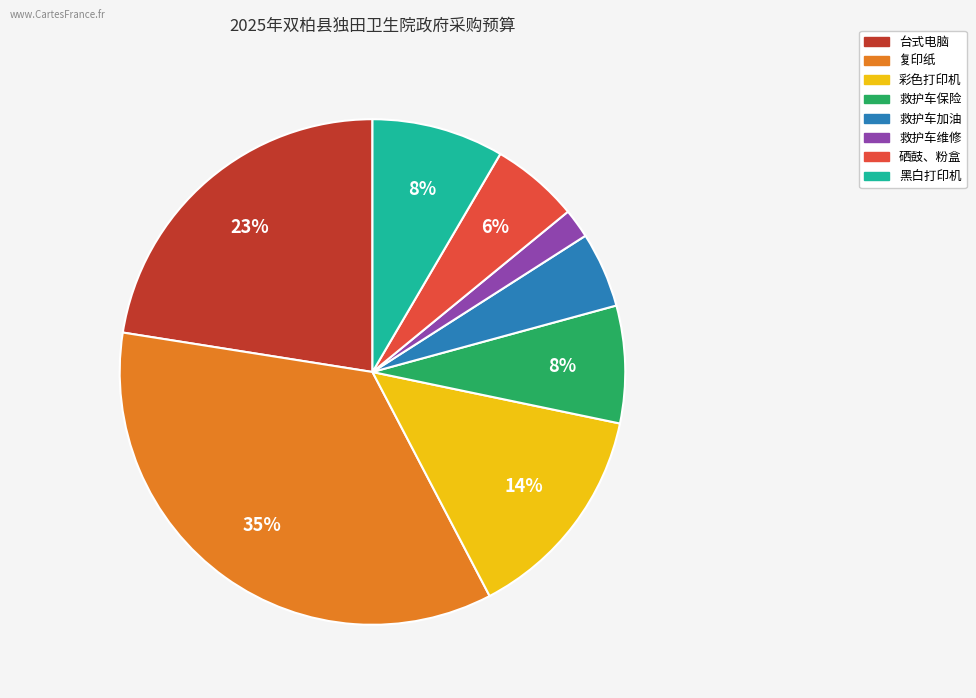

Which has a higher value, 黑白打印机 or 台式电脑?

台式电脑